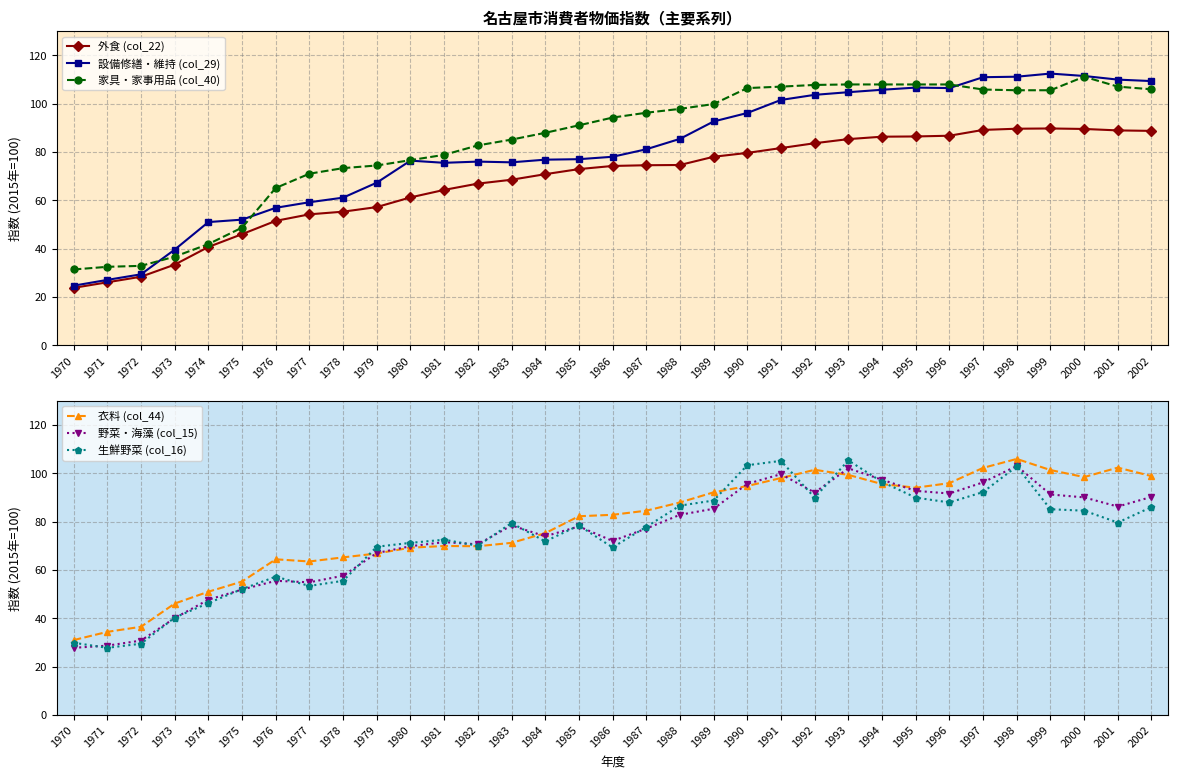

What is the difference between the second highest and minimum values in the 野菜・海藻 (col_15) series?

74.2